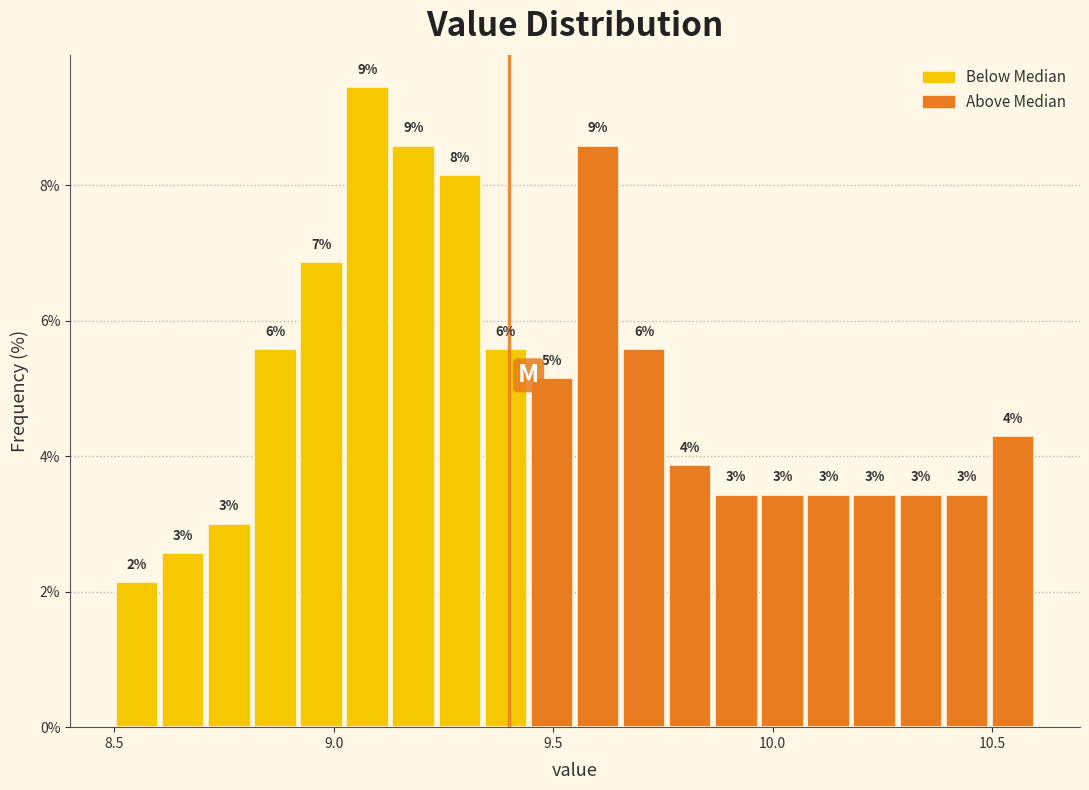

Around what value on the x-axis is the tallest bar? Give the approximate position of its centre, as read against the axis.

9.10